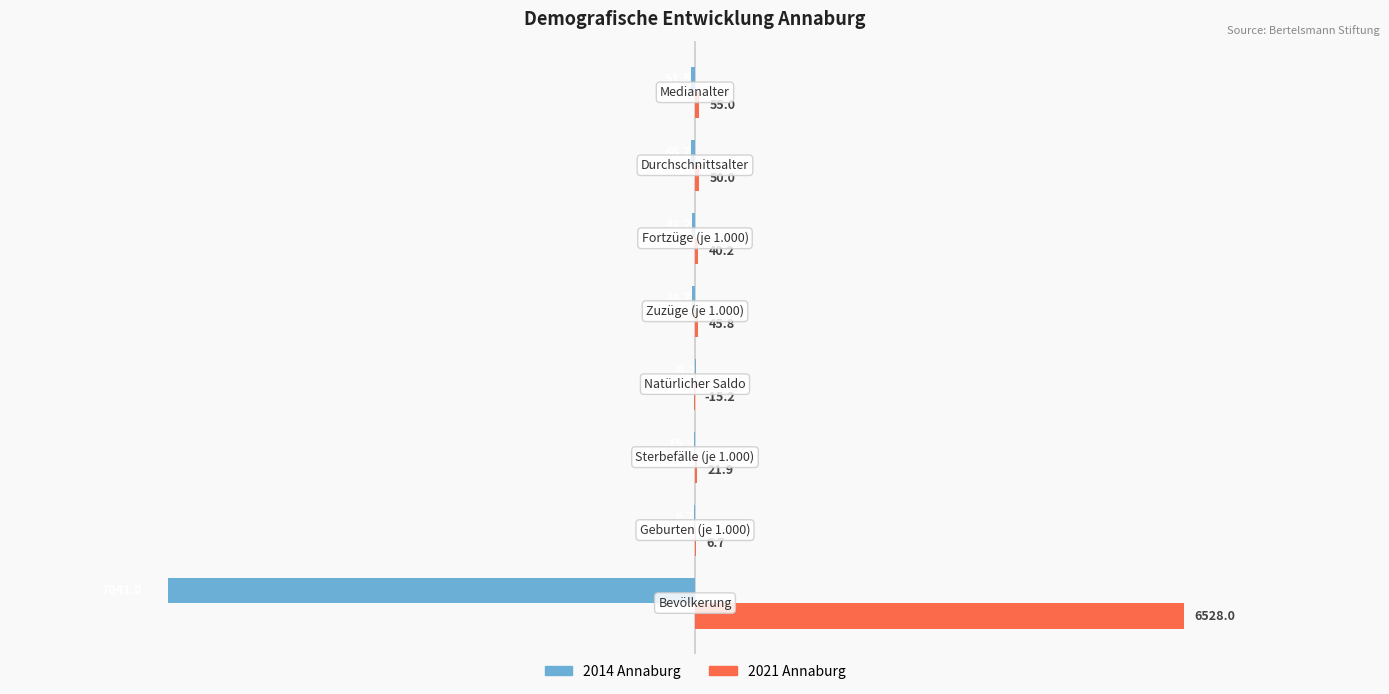

Which series has the largest total across all categories?

2021 Annaburg